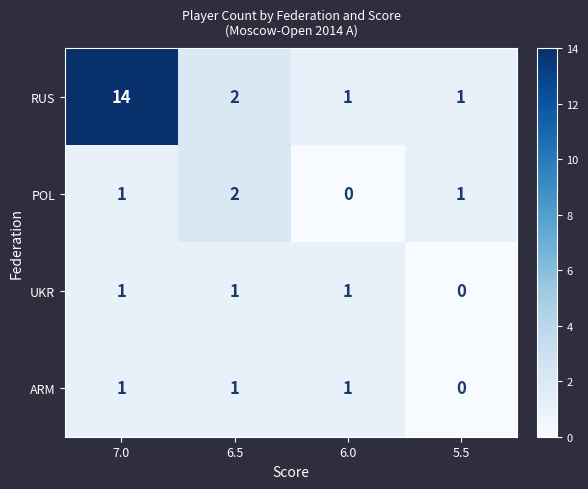

Which label corresponds to the largest value in the chart?

7.0